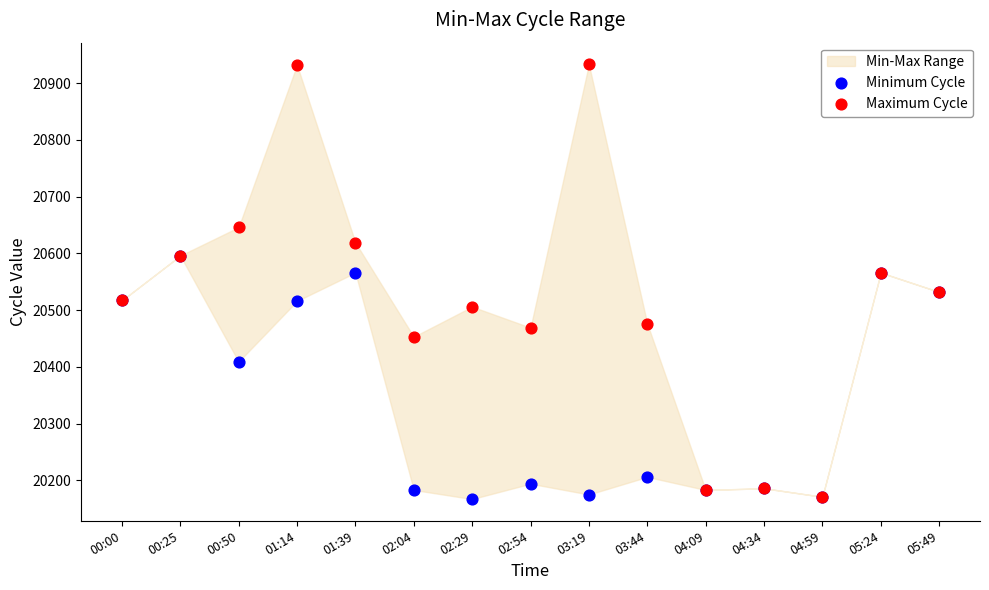

Which series contains the highest Y value?

Maximum Cycle